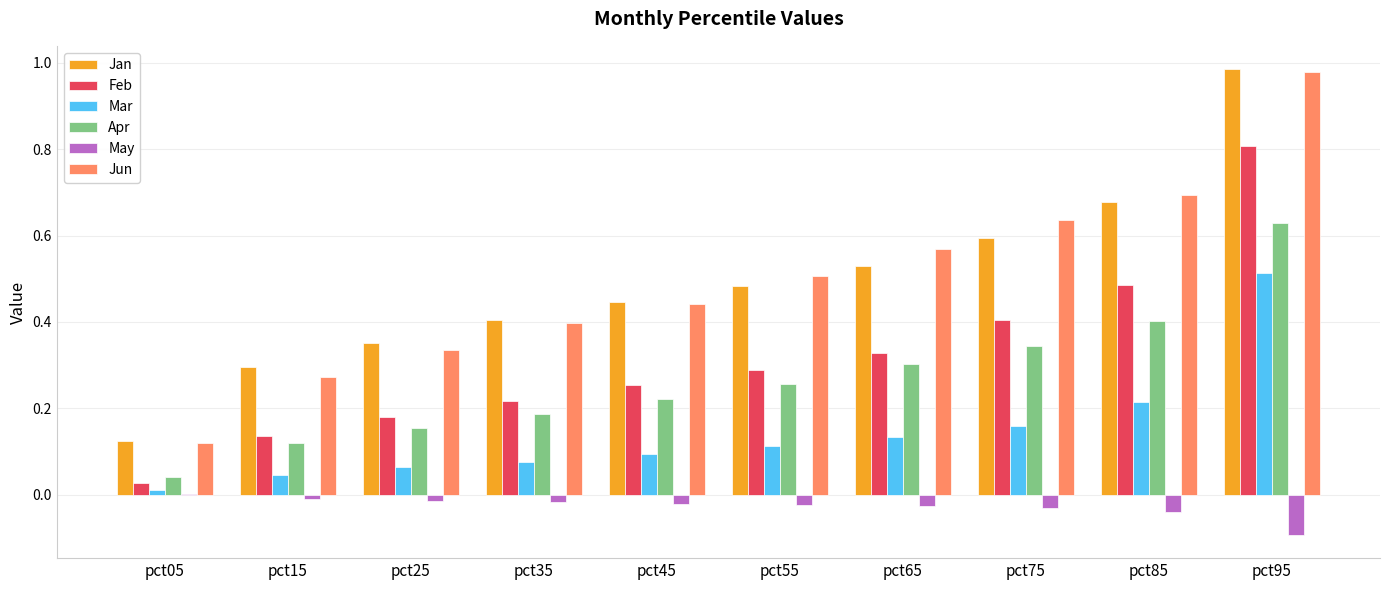

Which series changed the most between pct35 and pct55?

Jun